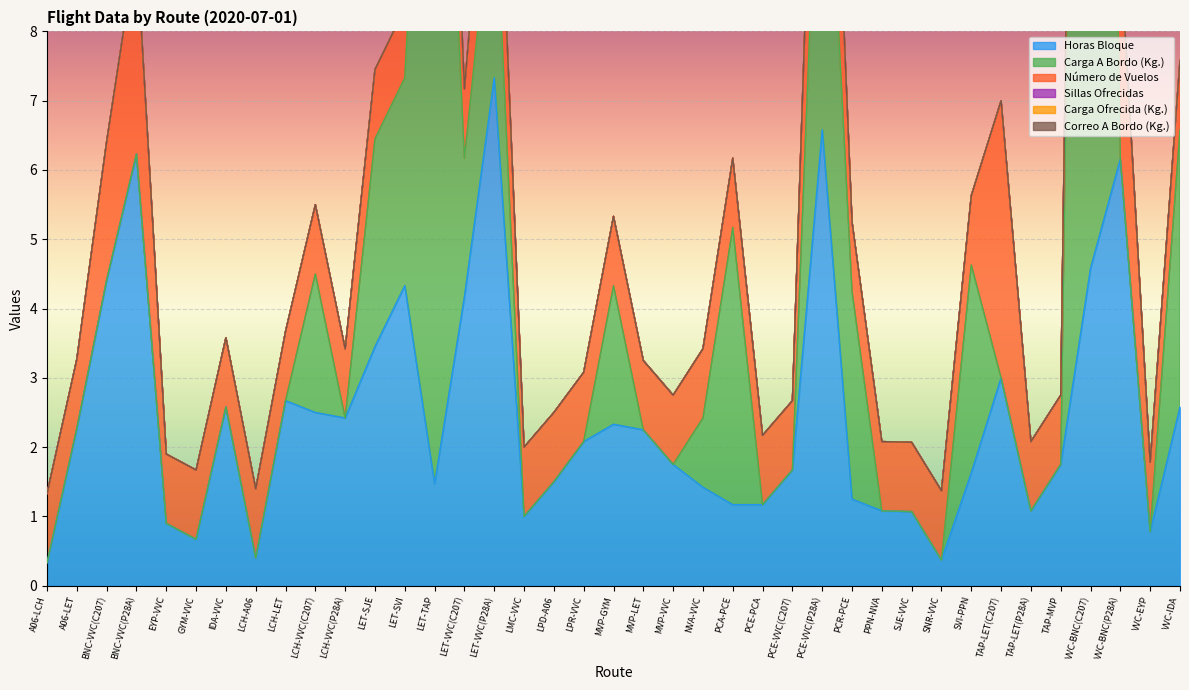

What is the approximate value of Número de Vuelos at LET-VVC(C207)?

1.0